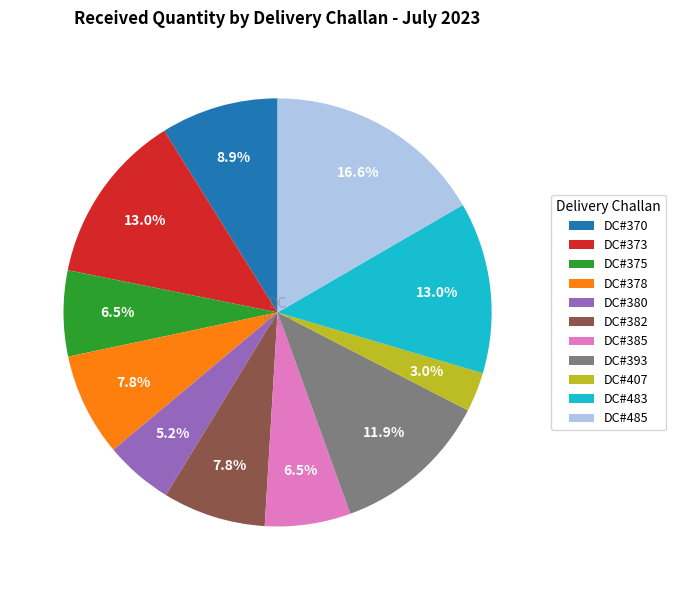

What is the largest slice in the pie chart?

DC#485